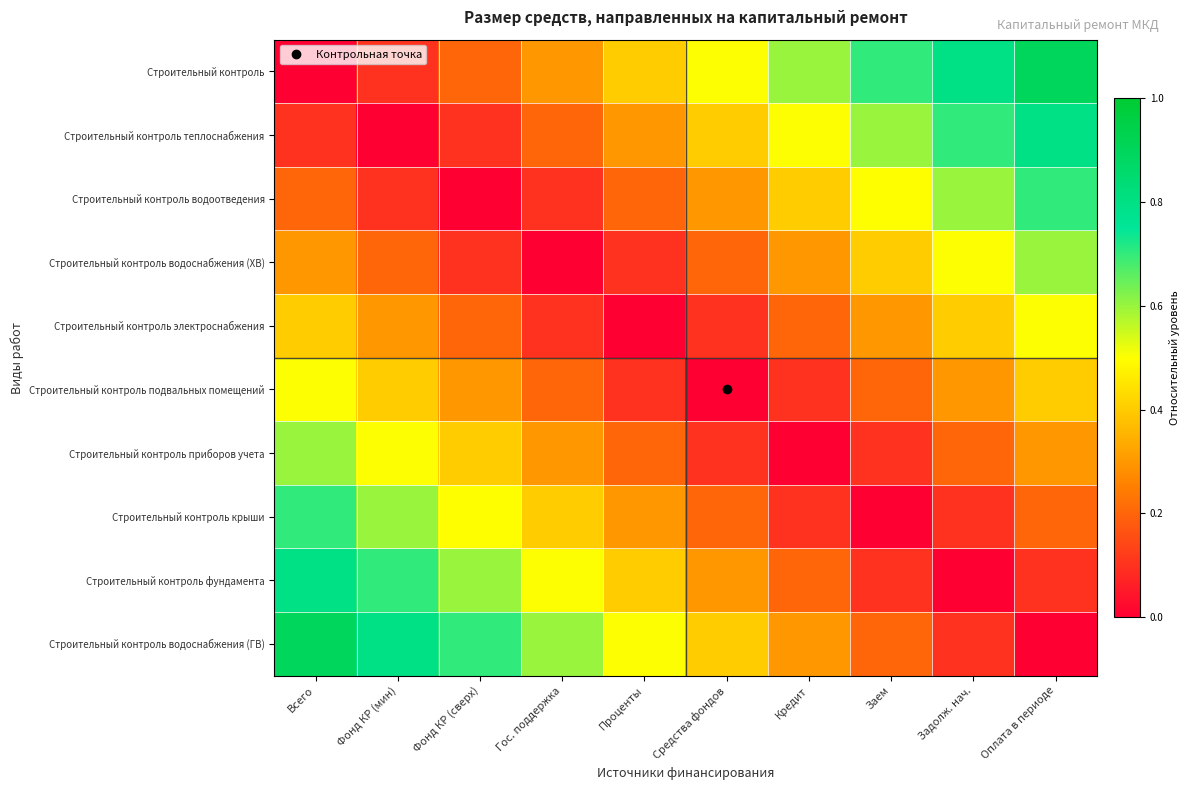

Reading right to left, what are all the values shown in this chart?

Строительный контроль: Оплата в периоде=0.9	Задолж. нач.=0.8	Заем=0.7	Кредит=0.6	Средства фондов=0.5	Проценты=0.4	Гос. поддержка=0.3	Фонд КР (сверх)=0.2	Фонд КР (мин)=0.1	Всего=0.0
Строительный контроль теплоснабжения: Оплата в периоде=0.8	Задолж. нач.=0.7	Заем=0.6	Кредит=0.5	Средства фондов=0.4	Проценты=0.3	Гос. поддержка=0.2	Фонд КР (сверх)=0.1	Фонд КР (мин)=0.0	Всего=0.1
Строительный контроль водоотведения: Оплата в периоде=0.7	Задолж. нач.=0.6	Заем=0.5	Кредит=0.4	Средства фондов=0.3	Проценты=0.2	Гос. поддержка=0.1	Фонд КР (сверх)=0.0	Фонд КР (мин)=0.1	Всего=0.2
Строительный контроль водоснабжения (ХВ): Оплата в периоде=0.6	Задолж. нач.=0.5	Заем=0.4	Кредит=0.3	Средства фондов=0.2	Проценты=0.1	Гос. поддержка=0.0	Фонд КР (сверх)=0.1	Фонд КР (мин)=0.2	Всего=0.3
Строительный контроль электроснабжения: Оплата в периоде=0.5	Задолж. нач.=0.4	Заем=0.3	Кредит=0.2	Средства фондов=0.1	Проценты=0.0	Гос. поддержка=0.1	Фонд КР (сверх)=0.2	Фонд КР (мин)=0.3	Всего=0.4
Строительный контроль подвальных помещений: Оплата в периоде=0.4	Задолж. нач.=0.3	Заем=0.2	Кредит=0.1	Средства фондов=0.0	Проценты=0.1	Гос. поддержка=0.2	Фонд КР (сверх)=0.3	Фонд КР (мин)=0.4	Всего=0.5
Строительный контроль приборов учета: Оплата в периоде=0.3	Задолж. нач.=0.2	Заем=0.1	Кредит=0.0	Средства фондов=0.1	Проценты=0.2	Гос. поддержка=0.3	Фонд КР (сверх)=0.4	Фонд КР (мин)=0.5	Всего=0.6
Строительный контроль крыши: Оплата в периоде=0.2	Задолж. нач.=0.1	Заем=0.0	Кредит=0.1	Средства фондов=0.2	Проценты=0.3	Гос. поддержка=0.4	Фонд КР (сверх)=0.5	Фонд КР (мин)=0.6	Всего=0.7
Строительный контроль фундамента: Оплата в периоде=0.1	Задолж. нач.=0.0	Заем=0.1	Кредит=0.2	Средства фондов=0.3	Проценты=0.4	Гос. поддержка=0.5	Фонд КР (сверх)=0.6	Фонд КР (мин)=0.7	Всего=0.8
Строительный контроль водоснабжения (ГВ): Оплата в периоде=0.0	Задолж. нач.=0.1	Заем=0.2	Кредит=0.3	Средства фондов=0.4	Проценты=0.5	Гос. поддержка=0.6	Фонд КР (сверх)=0.7	Фонд КР (мин)=0.8	Всего=0.9